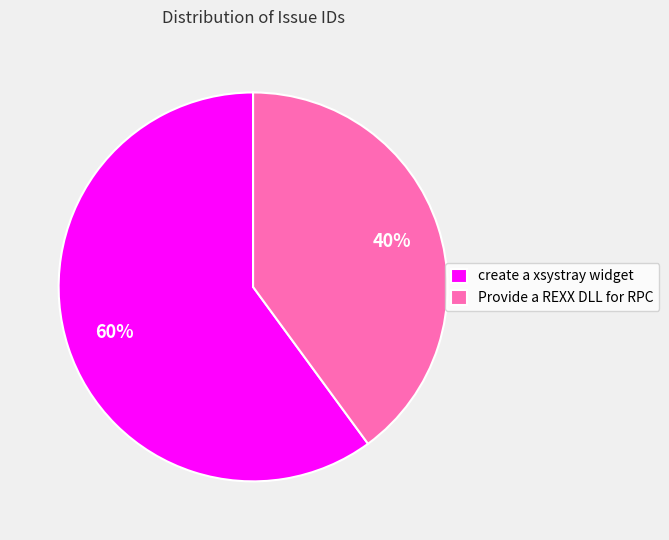

Between Provide a REXX DLL for RPC and create a xsystray widget, which is larger?

create a xsystray widget